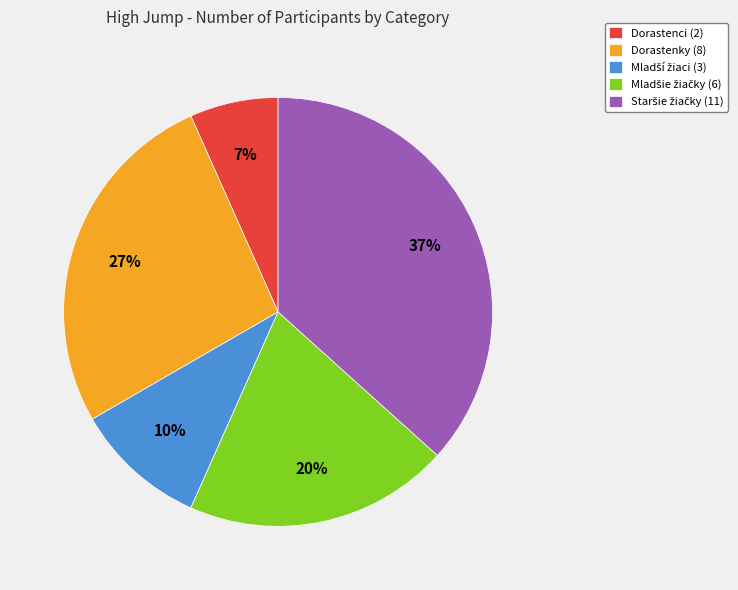

What is the smallest slice in the pie chart?

Dorastenci (2)